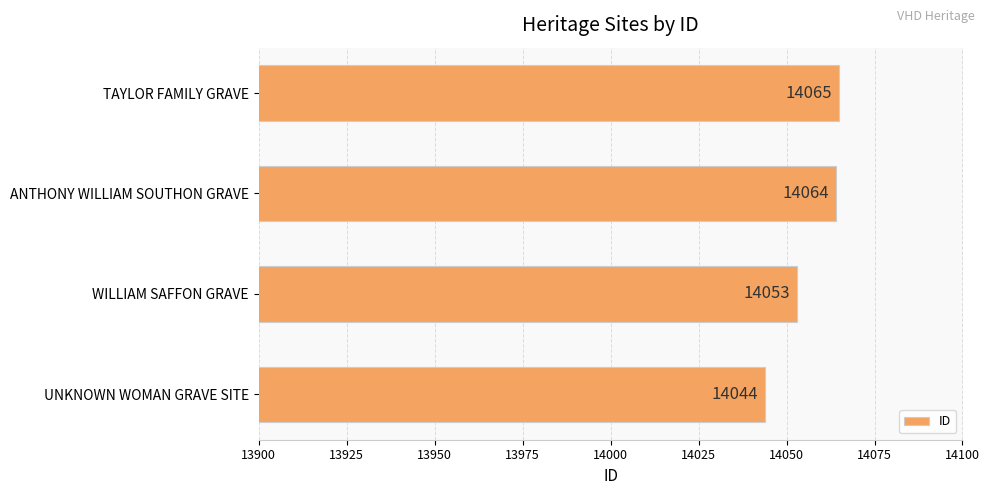

List the labels in order of value, largest first.

TAYLOR FAMILY GRAVE, ANTHONY WILLIAM SOUTHON GRAVE, WILLIAM SAFFON GRAVE, UNKNOWN WOMAN GRAVE SITE